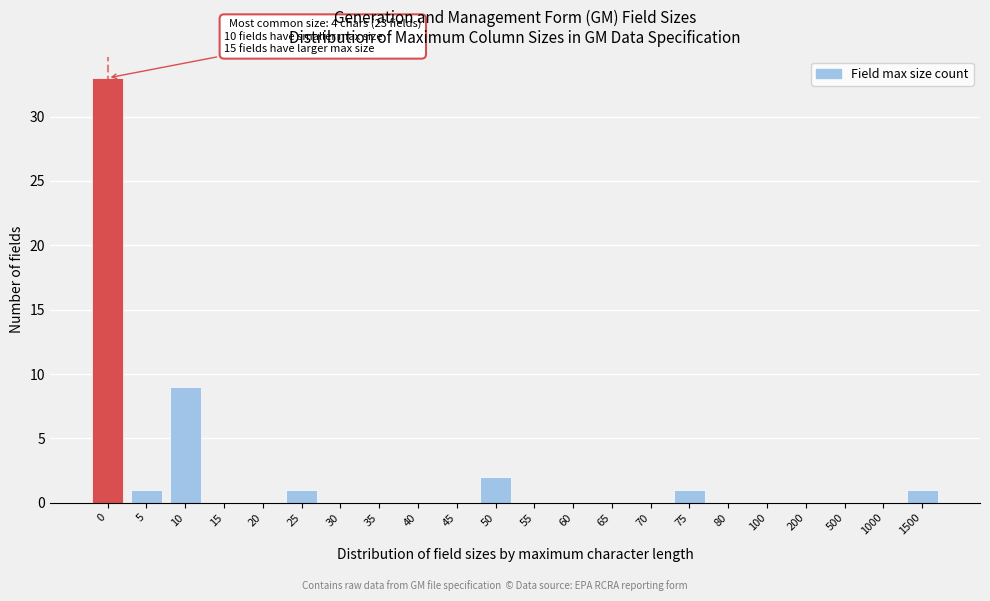

Reading left to right, extract all data points from this chart.

0=33	5=1	10=9	15=0	20=0	25=1	30=0	35=0	40=0	45=0	50=2	55=0	60=0	65=0	70=0	75=1	80=0	100=0	200=0	500=0	1000=0	1500=1